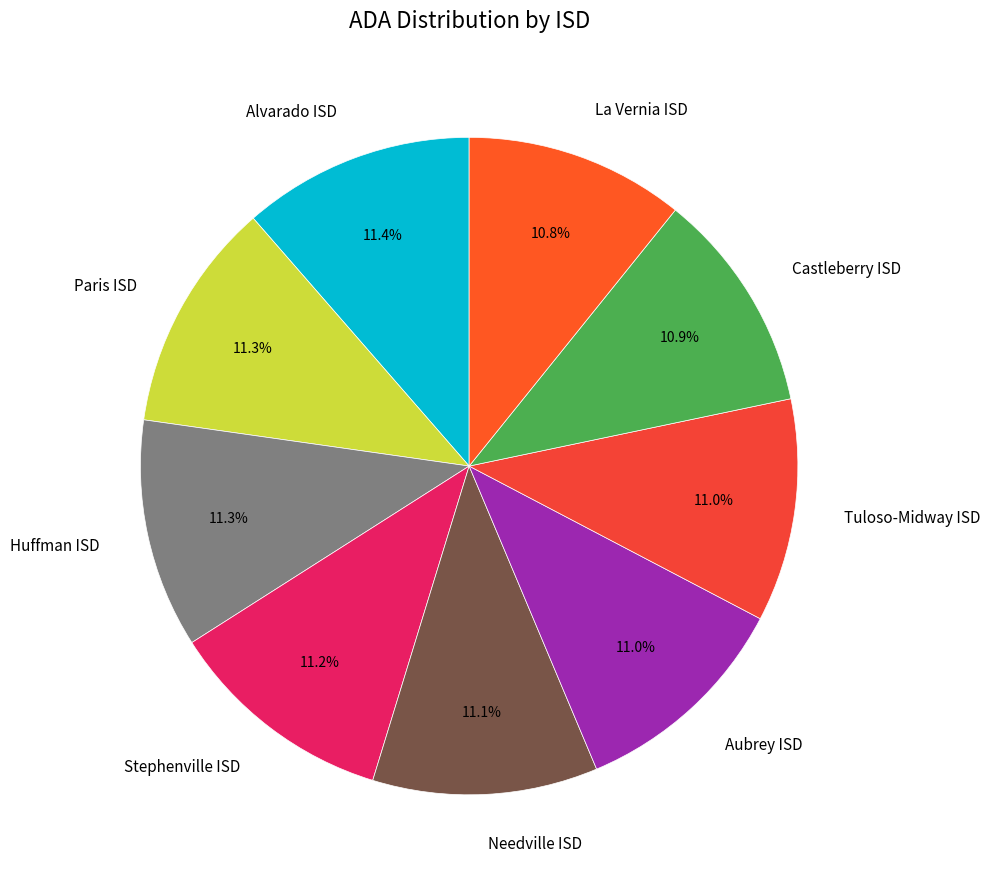

Count the number of slices in the pie.

9